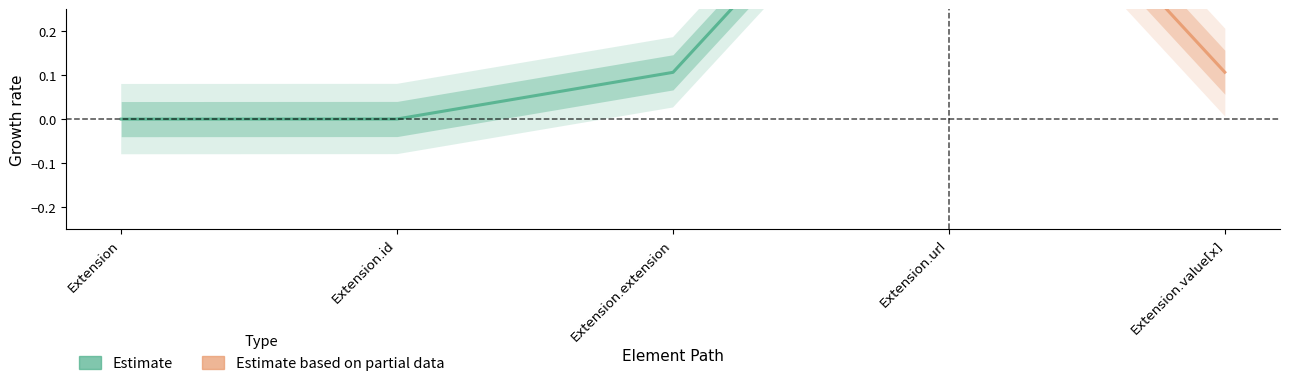

Rank the categories by Min value from lowest to highest.

Extension, Extension.id, Extension.extension, Extension.value[x], Extension.url